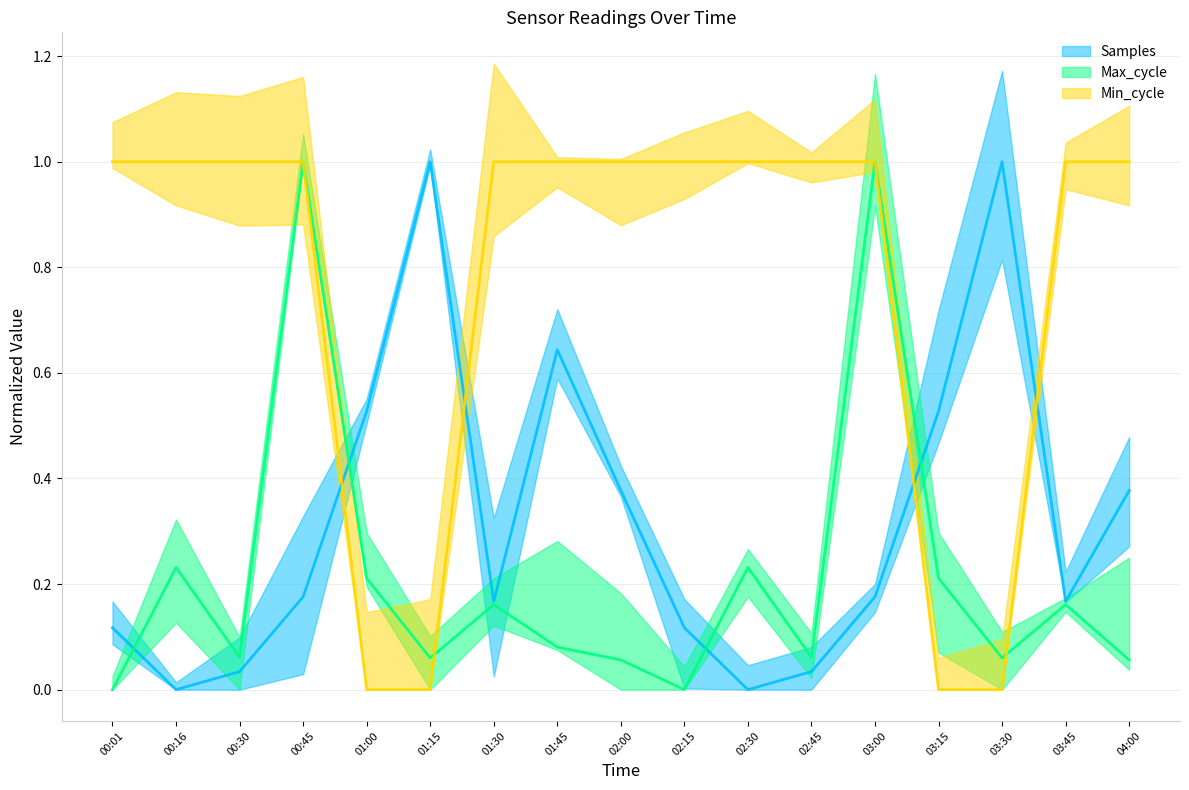

How many intersections are there between Max_cycle and Min_cycle?

4